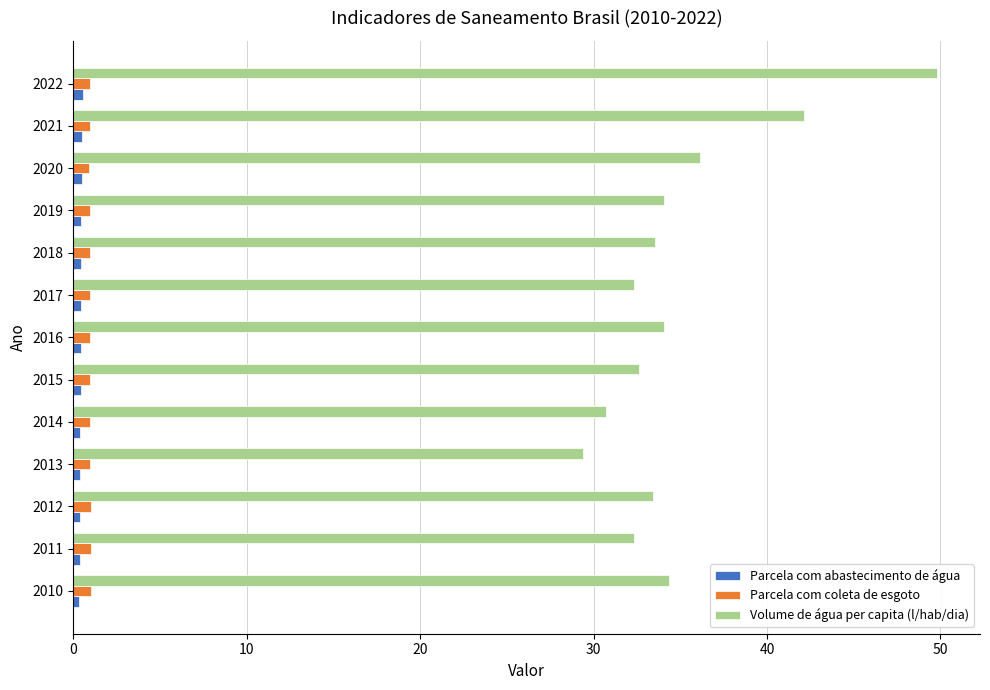

At which label does Volume de água per capita (l/hab/dia) reach its minimum?

2013